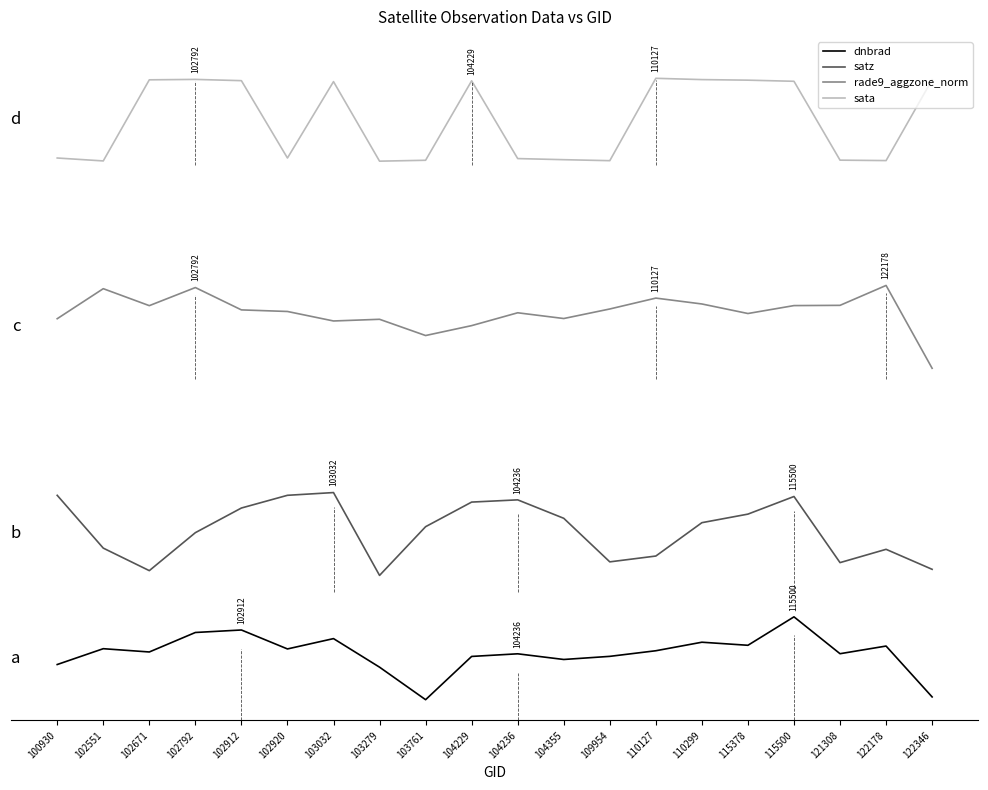

Between 104236 and 115500, which is larger?

115500